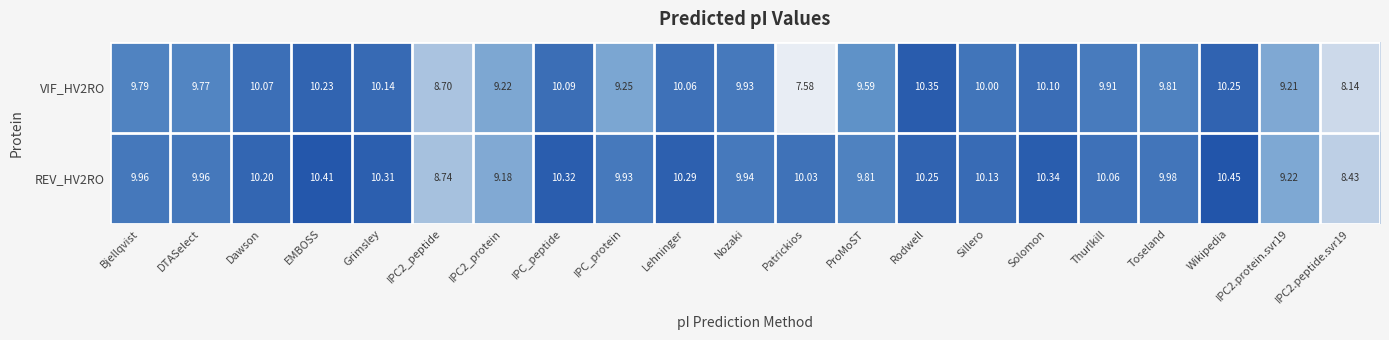

Which category has the highest value in the VIF_HV2RO series?

Rodwell